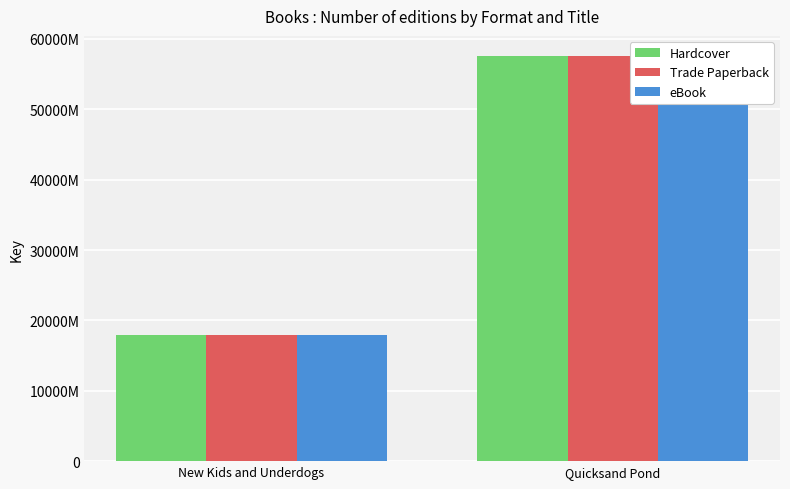

What is the value of the eBook bar at the 1st from the left?

179720195